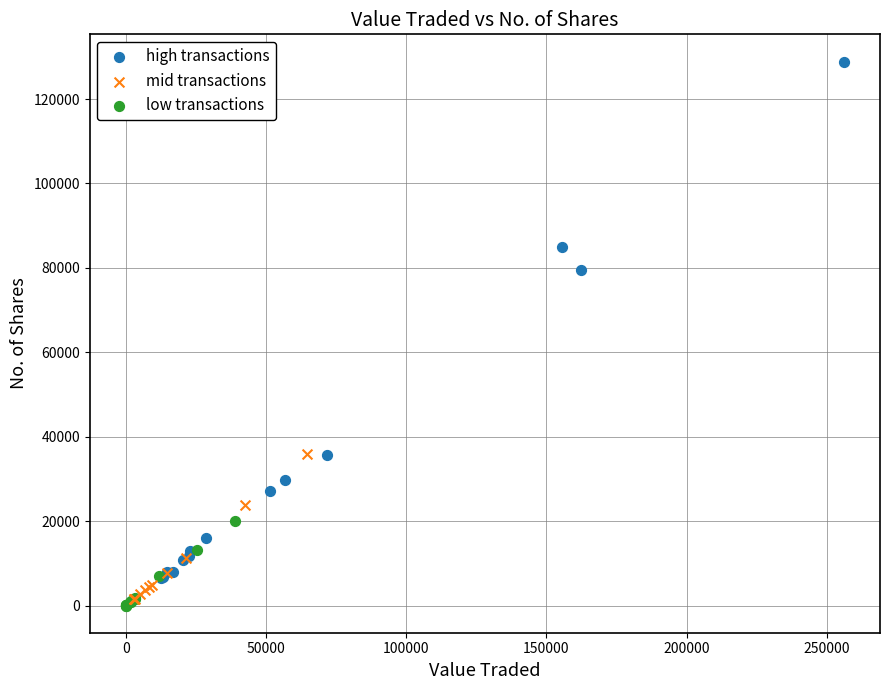

Which series has the widest spread of Y values?

high transactions